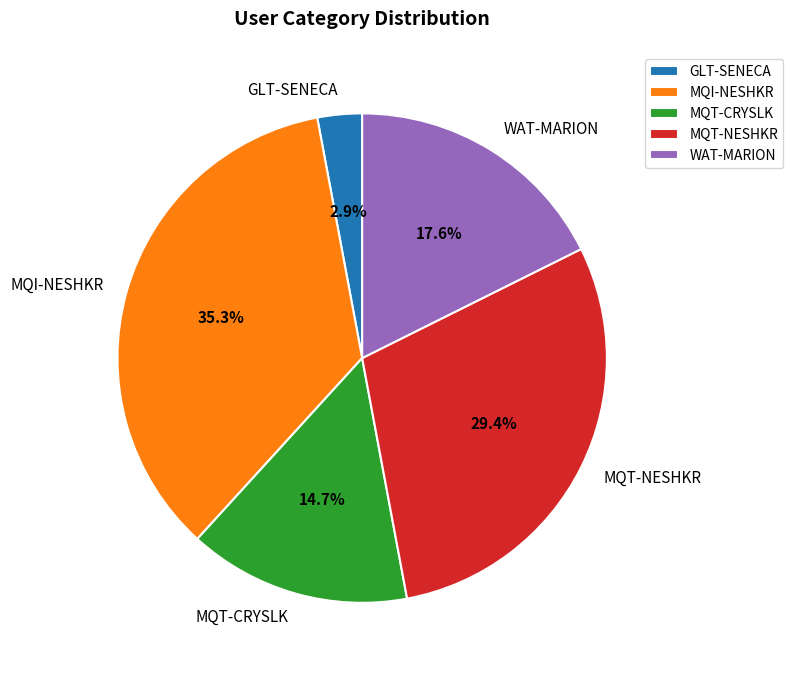

Between MQI-NESHKR and WAT-MARION, which is larger?

MQI-NESHKR